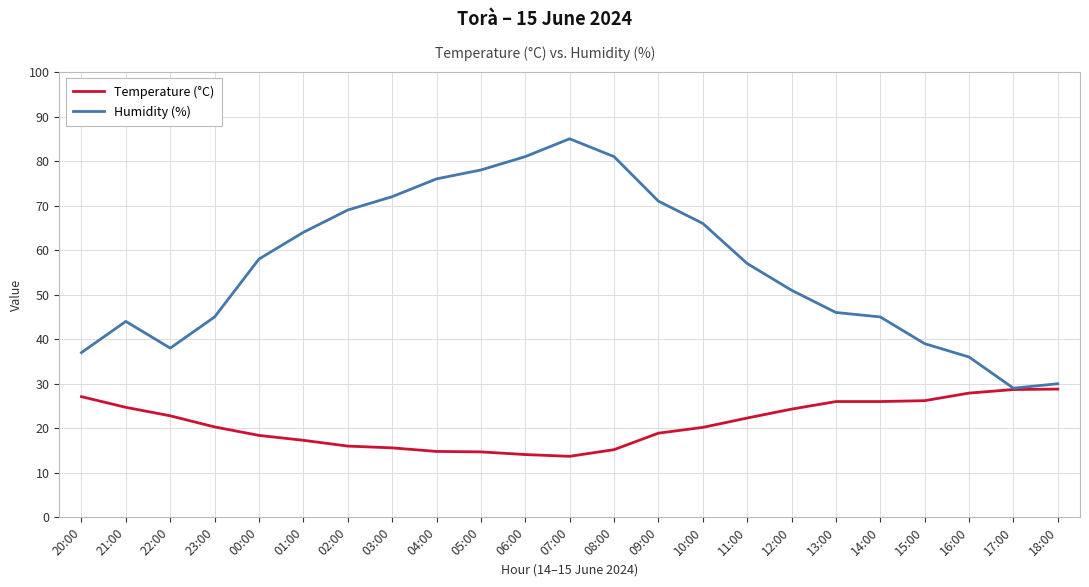

What is the smallest value displayed?

13.7